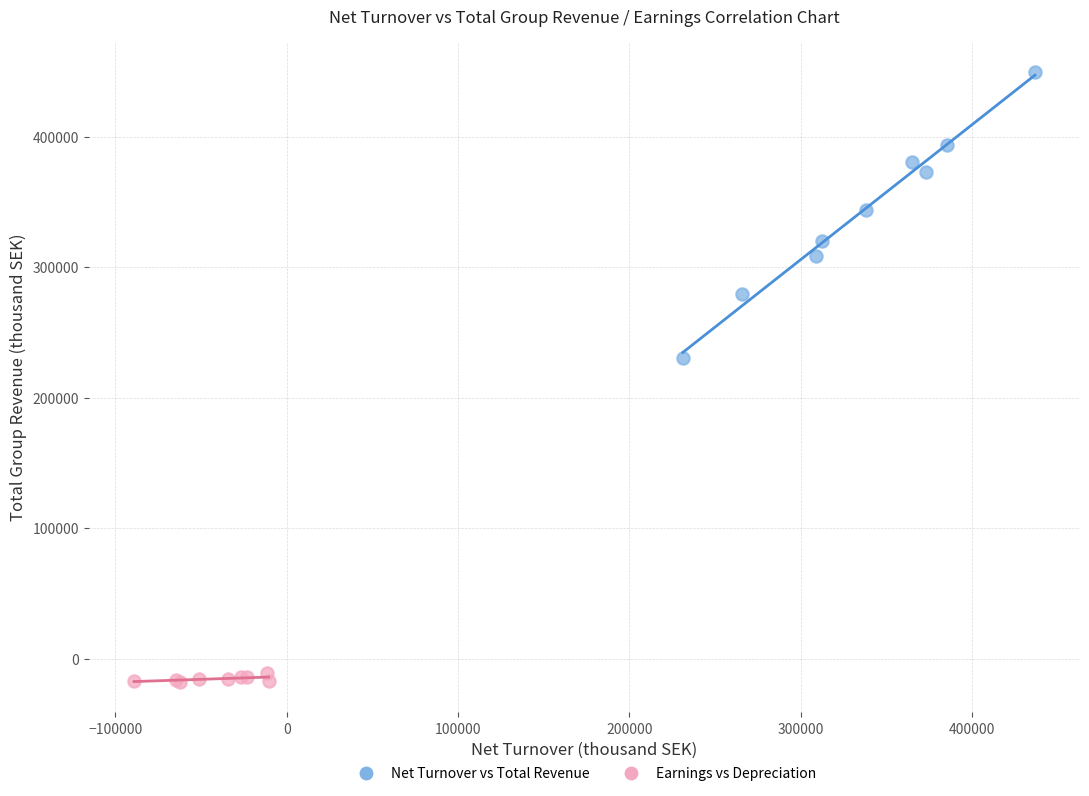

Which series has the largest Y range (max minus min)?

Net Turnover vs Total Revenue